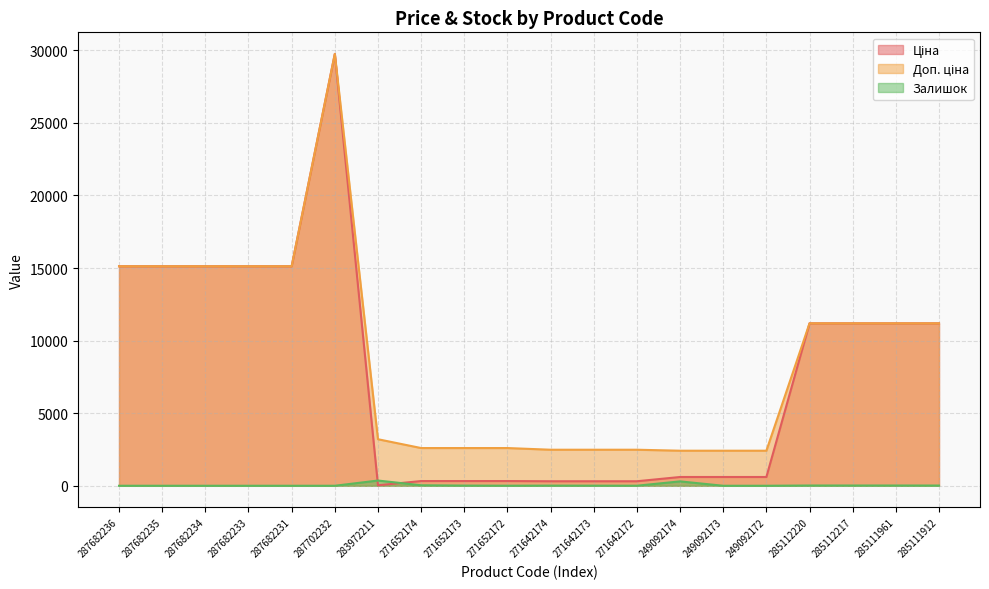

What are all the series names shown in the legend?

Ціна, Доп. ціна, Залишок